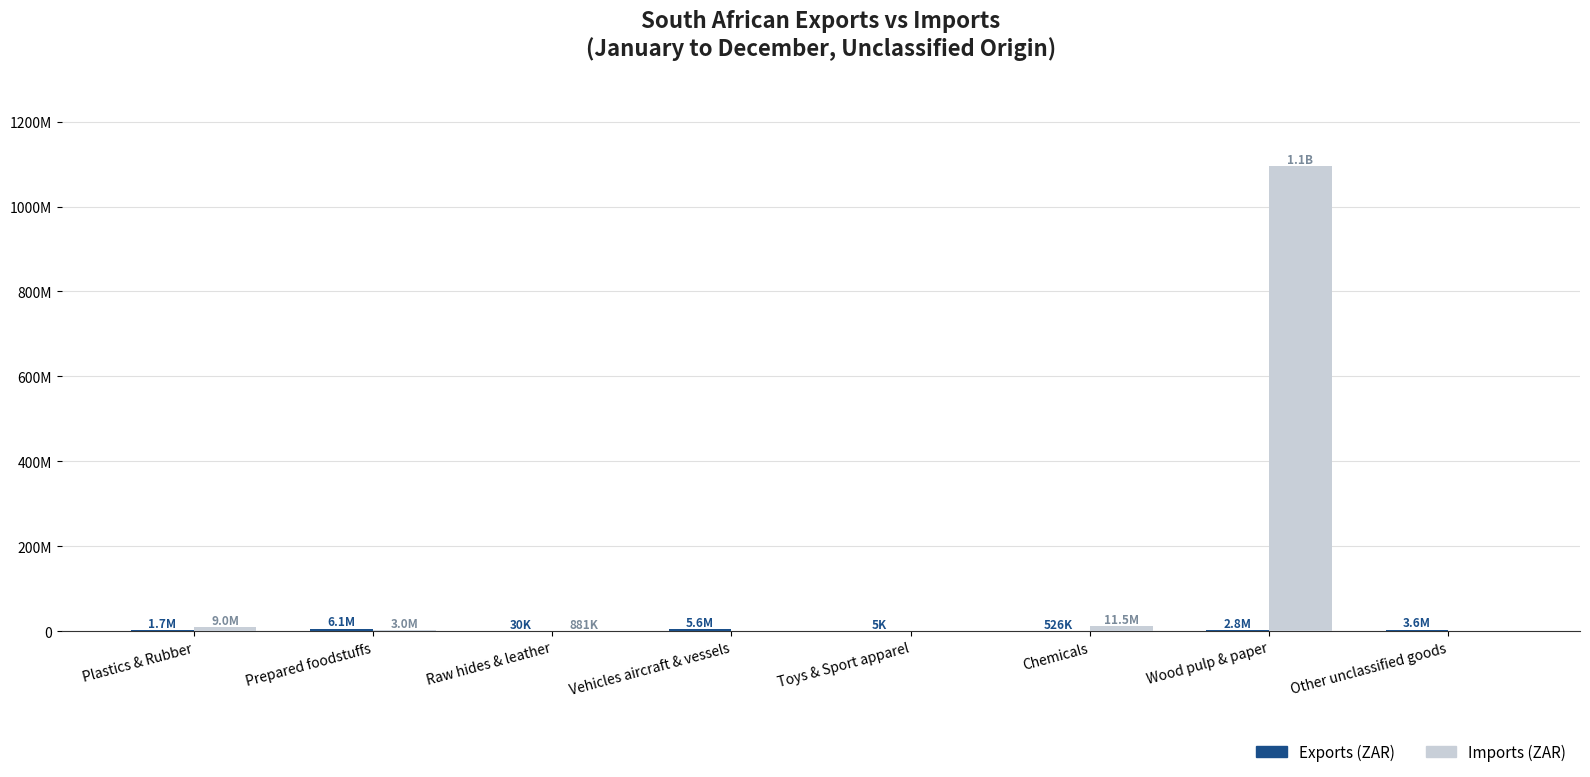

Are the bars horizontal?

No